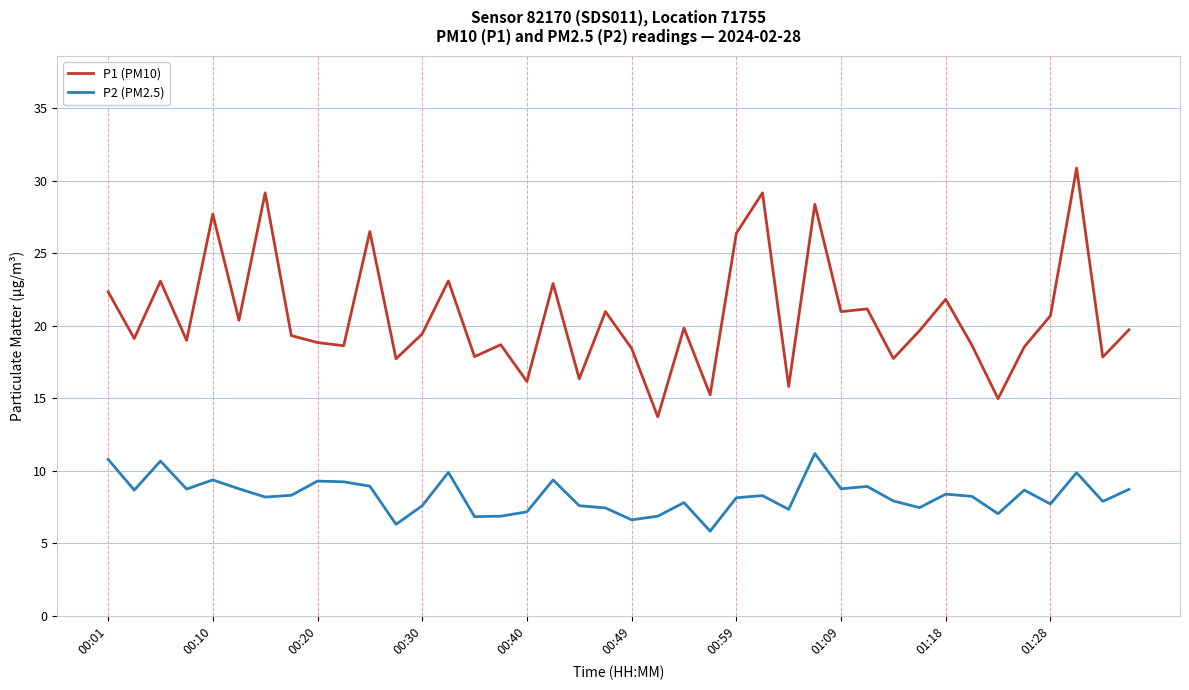

List the series in order of their peak value, lowest first.

P2 (PM2.5), P1 (PM10)